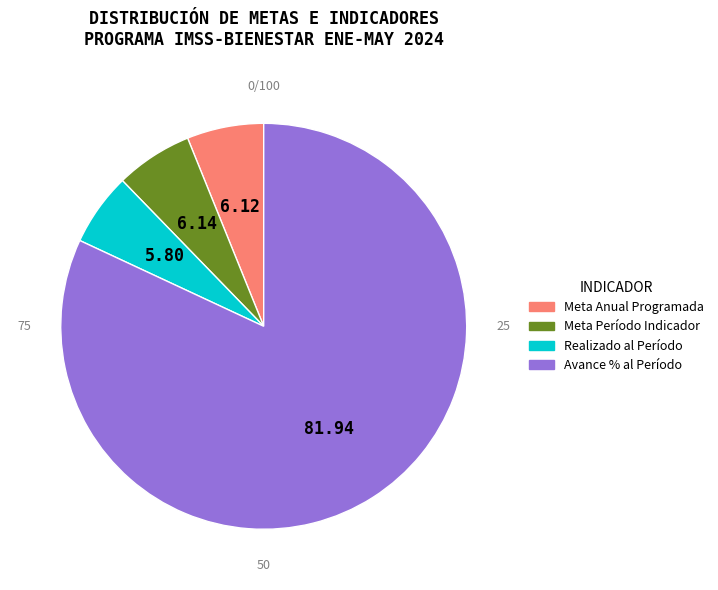

Count the number of slices in the pie.

4